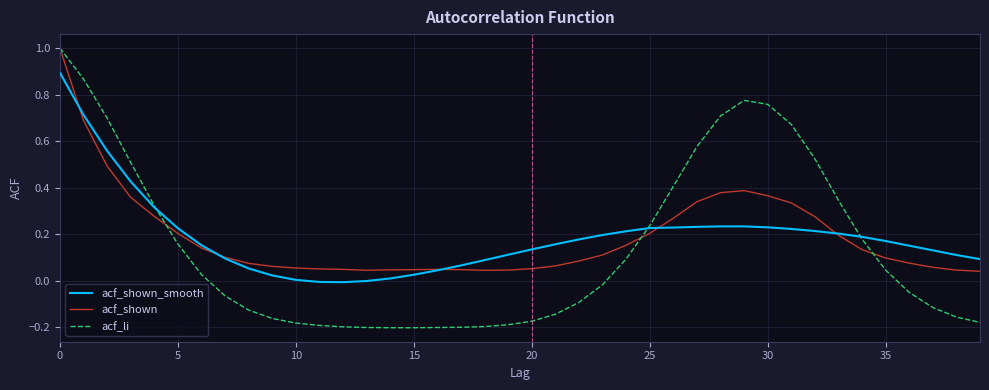

What are all the series names shown in the legend?

acf_shown_smooth, acf_shown, acf_li